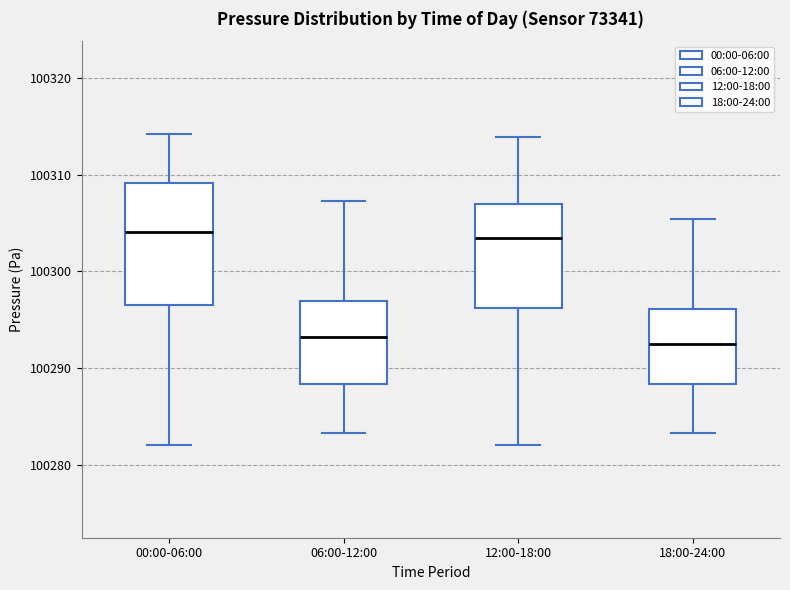

Reading left to right, read every box against the y-axis: the position of its median line, the range the box covers, and the ends of its whiskers. The values are not printed on the chart, so give them approximately, as read against the axis.

00:00-06:00: median 100304, box 100297 to 100309, whiskers 100282 to 100314
06:00-12:00: median 100293, box 100288 to 100297, whiskers 100283 to 100307
12:00-18:00: median 100303, box 100296 to 100307, whiskers 100282 to 100314
18:00-24:00: median 100293, box 100288 to 100296, whiskers 100283 to 100305